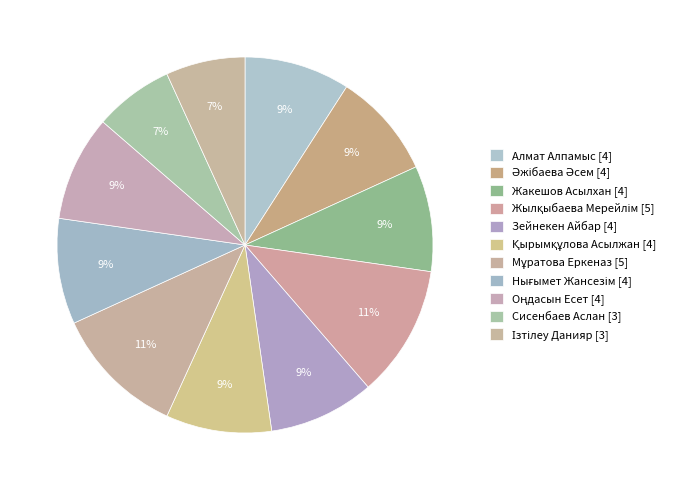

Which slice is the largest?

Жылқыбаева Мерейлім